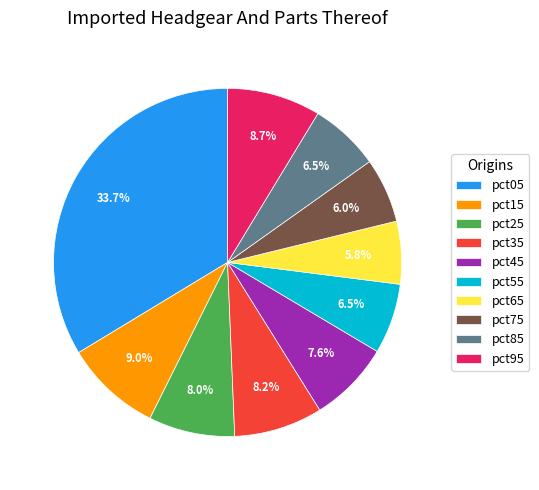

What is the largest slice in the pie chart?

pct05